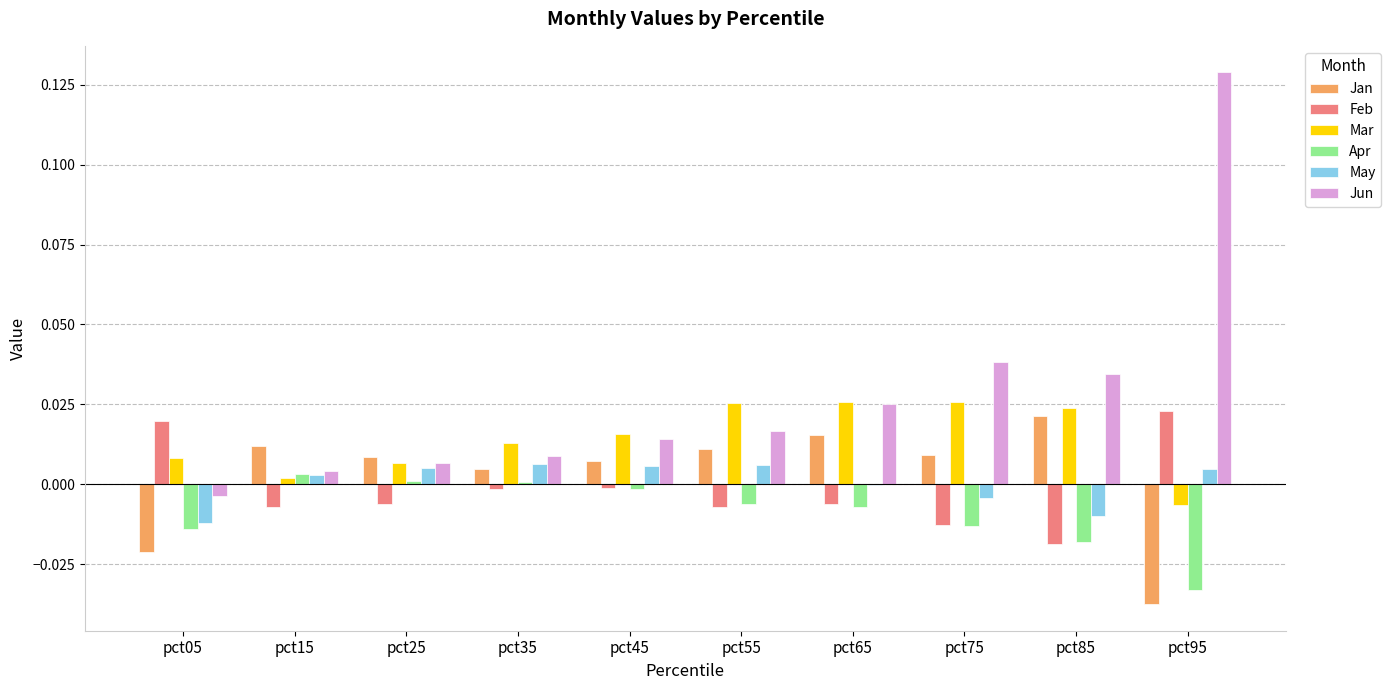

Is the value of Apr at pct45 greater than the value of Feb at pct75?

Yes